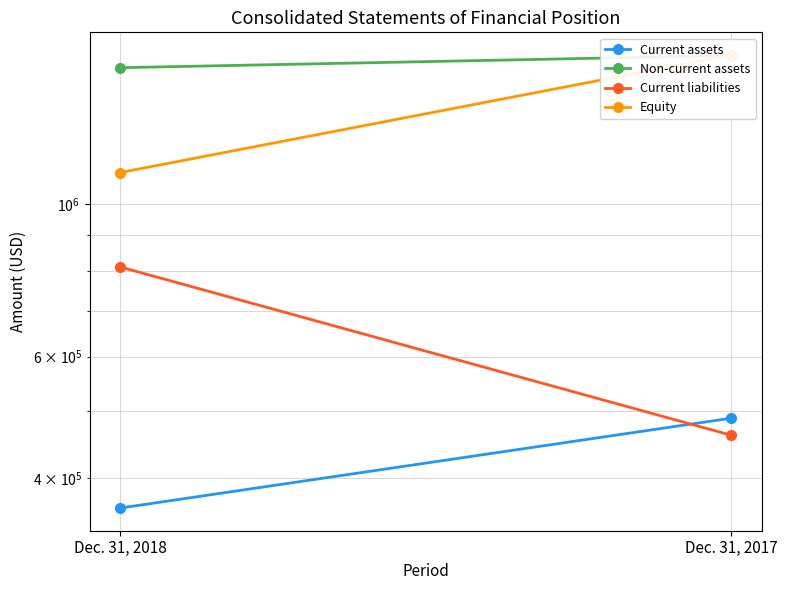

What is the average value of the Current assets series?

425062